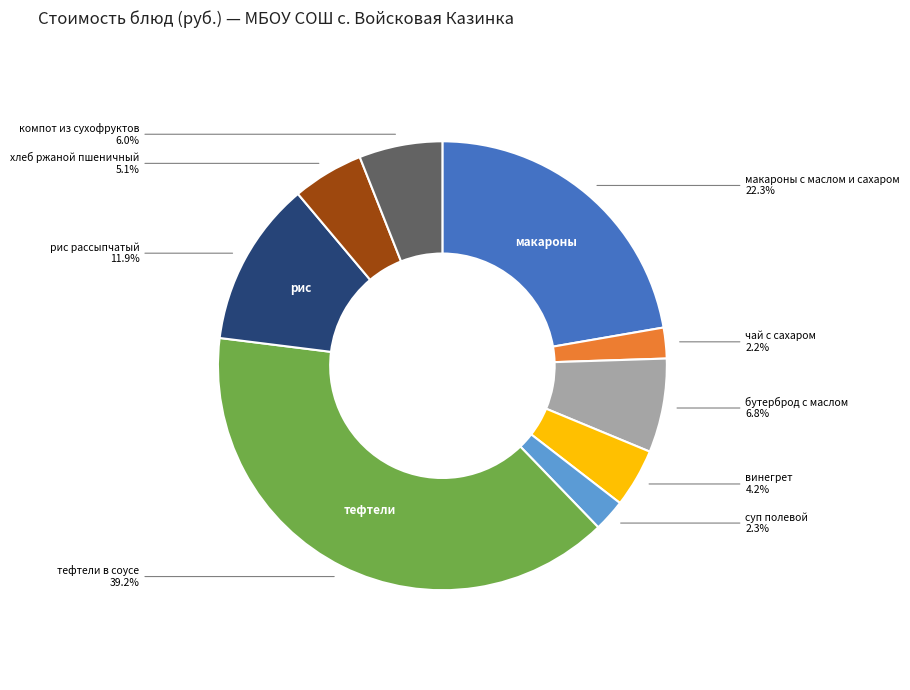

How many slices are in this pie chart?

9